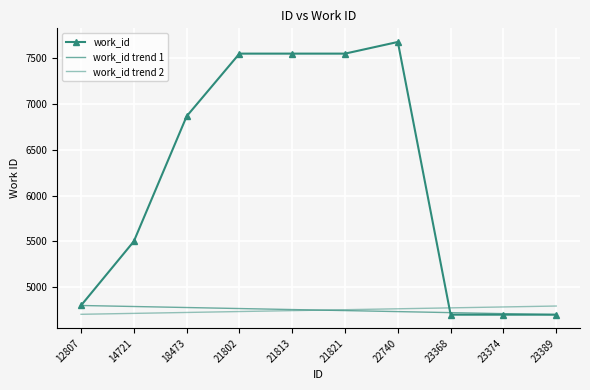

Is the value of work_id trend 1 at 23389 greater than the value of work_id at 21821?

No